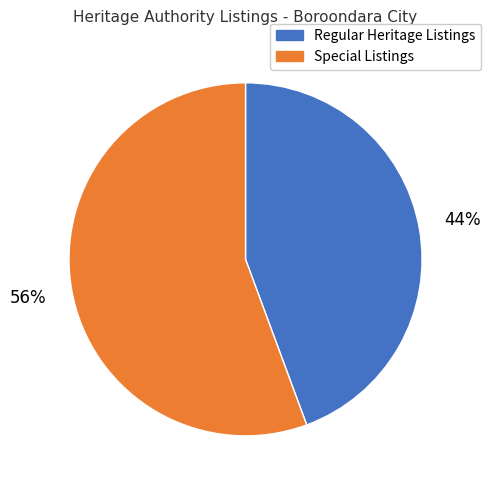

Is there a majority slice in this chart?

Yes